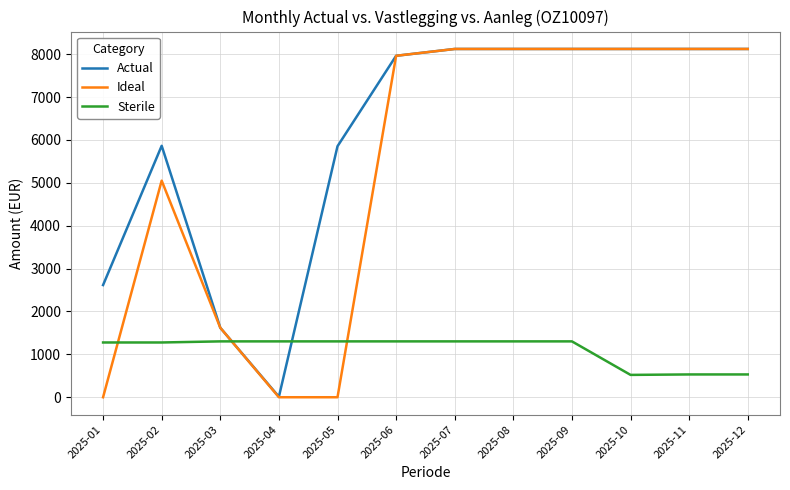

Count the number of categories in the chart.

12